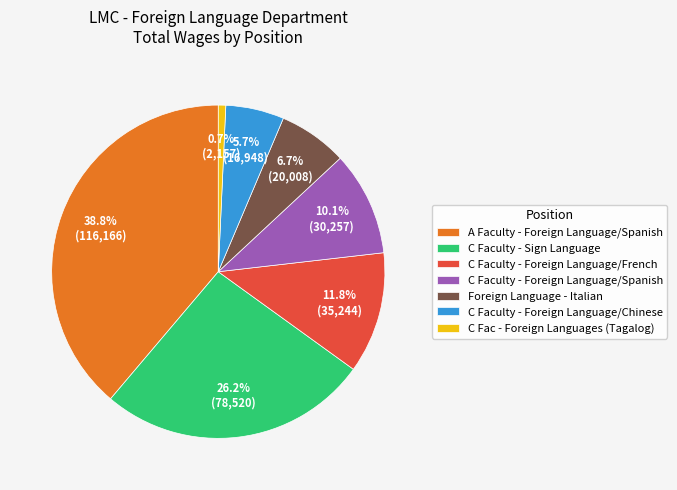

Rank the categories by value from highest to lowest.

A Faculty - Foreign Language/Spanish, C Faculty - Sign Language, C Faculty - Foreign Language/French, C Faculty - Foreign Language/Spanish, Foreign Language - Italian, C Faculty - Foreign Language/Chinese, C Fac - Foreign Languages (Tagalog)